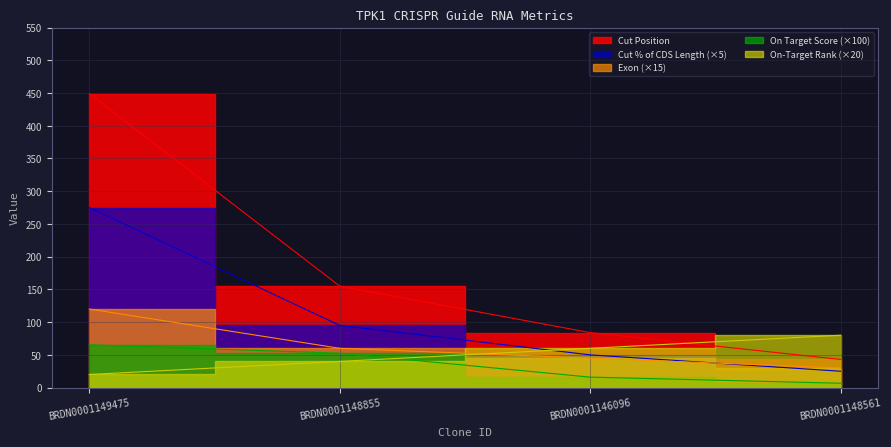

At which category does the chart reach its peak across all series?

BRDN0001149475